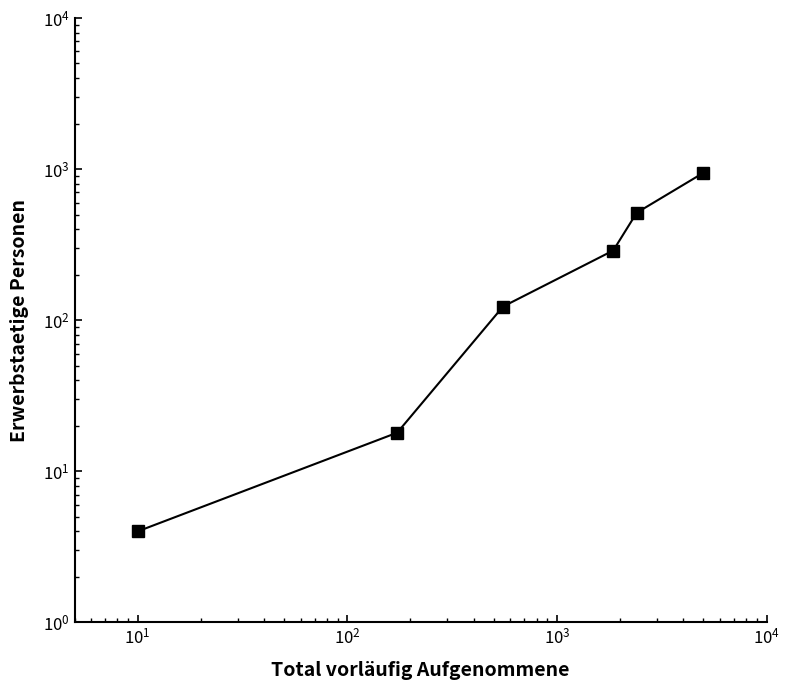

What is the minimum value shown in the chart?

4